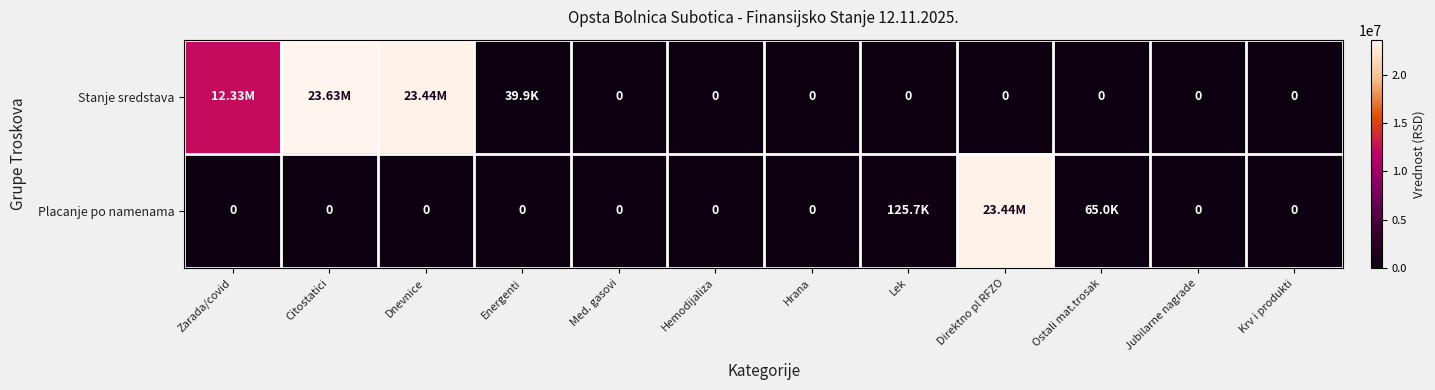

Rank the series by their average value, from lowest to highest.

Placanje po namenama, Stanje sredstava